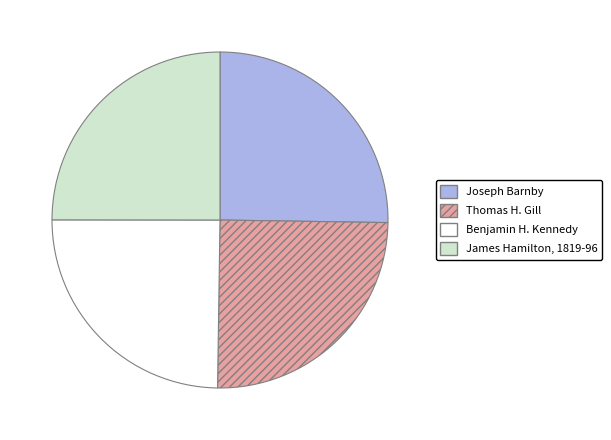

The Thomas H. Gill slice represents 15% of the pie. True or false?

False